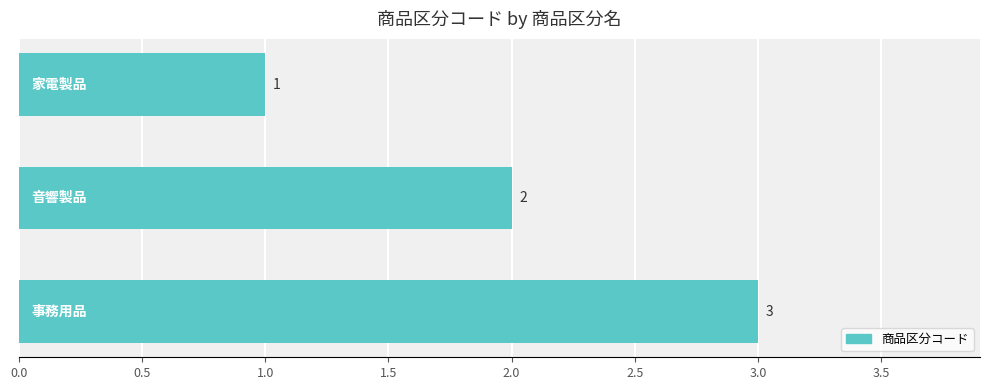

How many values are between 1 and 3?

3